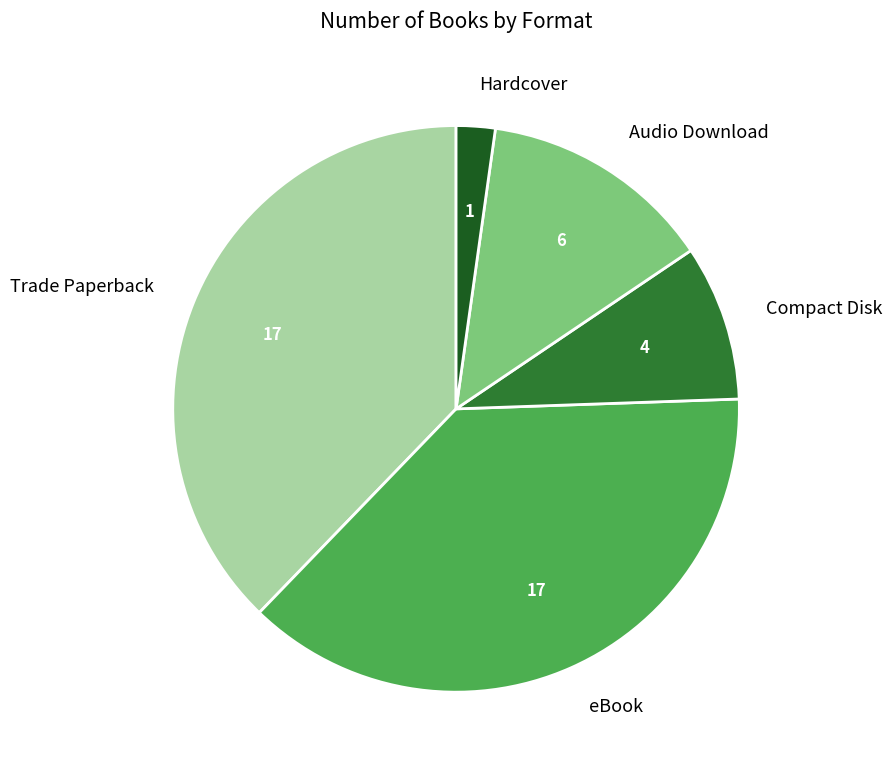

True or false: Compact Disk accounts for 3% of the total.

False